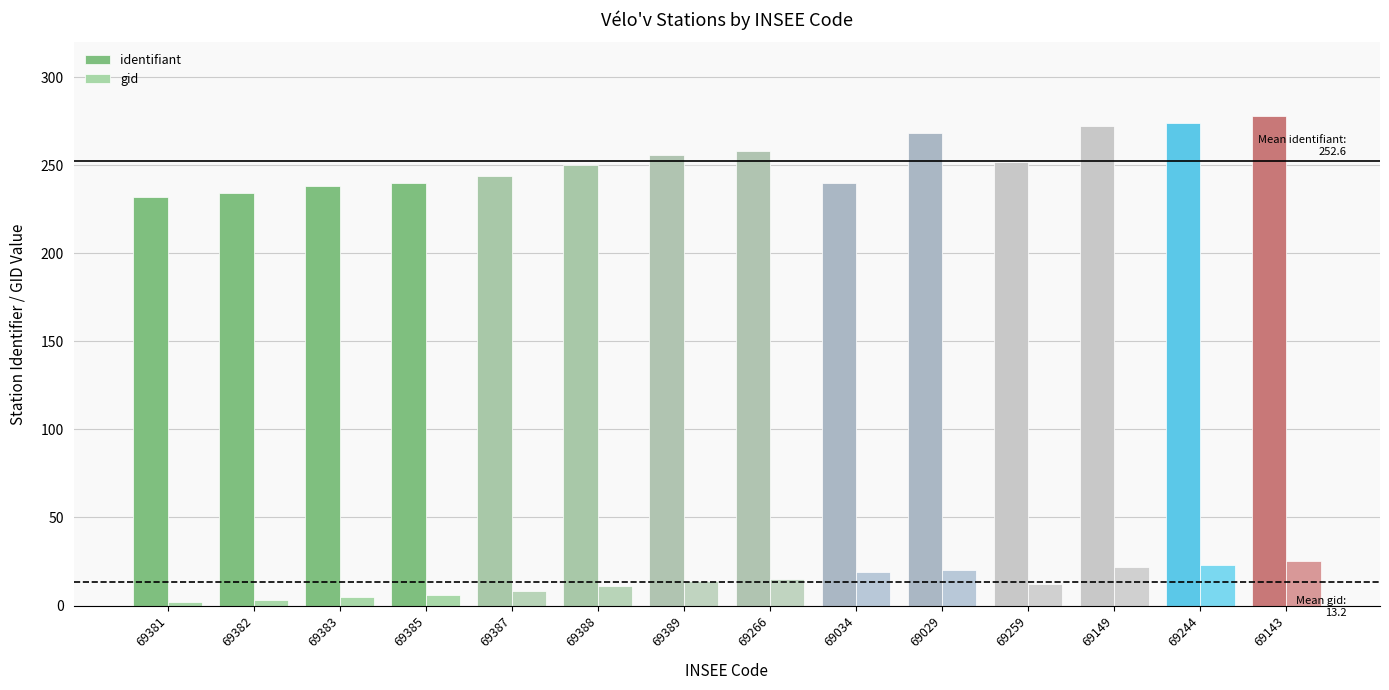

What is the sum of the gid values at 69143 and 69381?

27